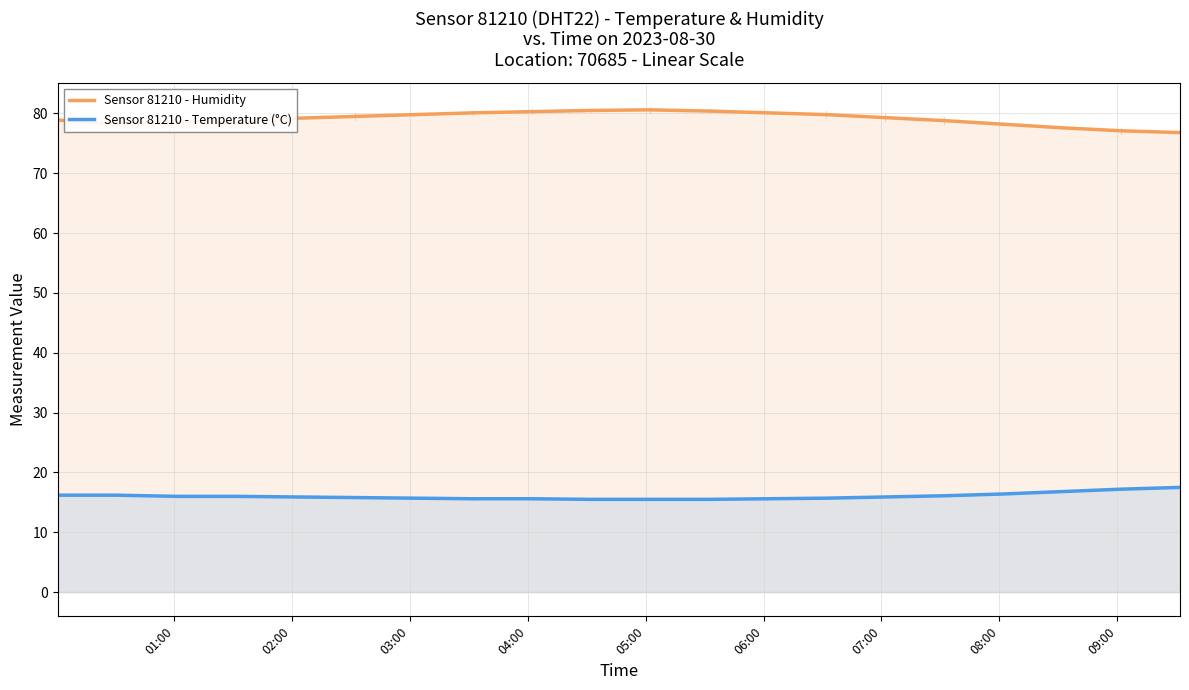

Which series has the largest total across all categories?

Sensor 81210 - Humidity